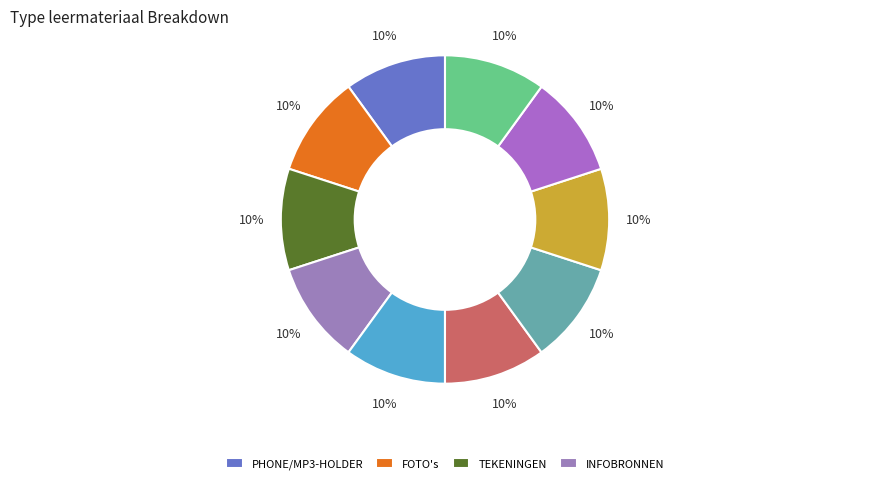

Count the number of slices in the pie.

10